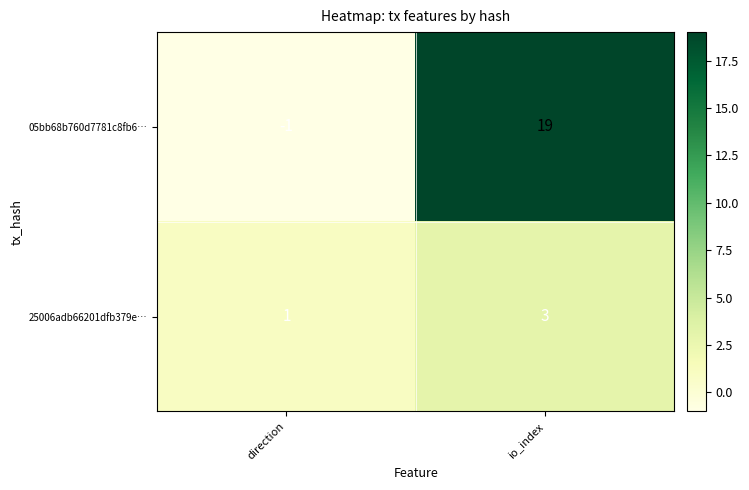

What is the spread (max minus min) of values at io_index?

16